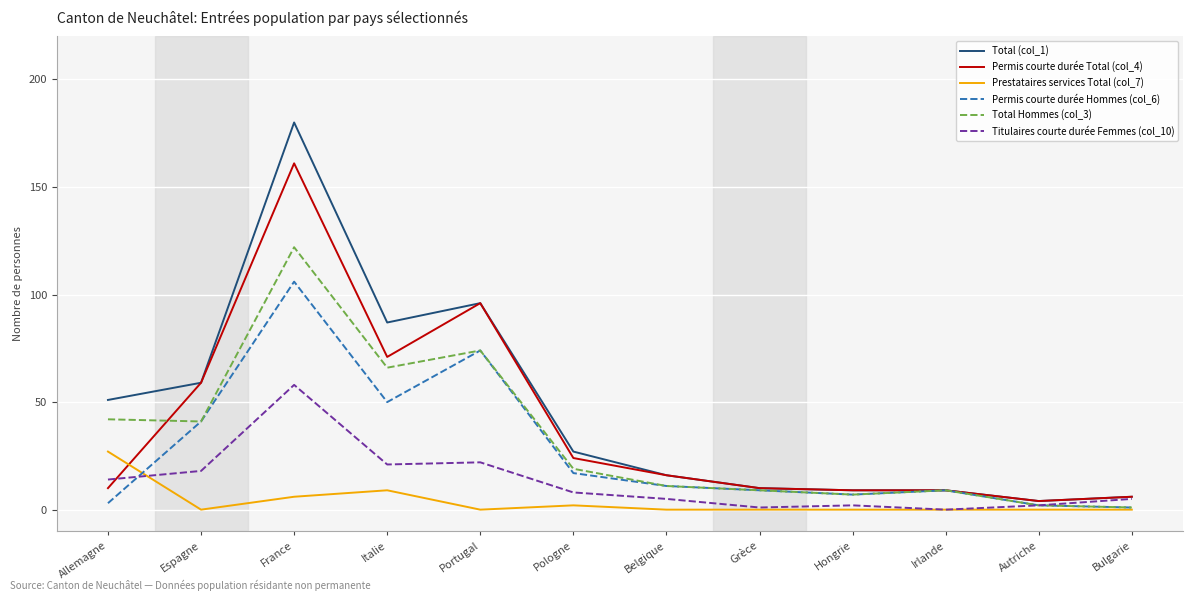

What position from the right is Italie?

9